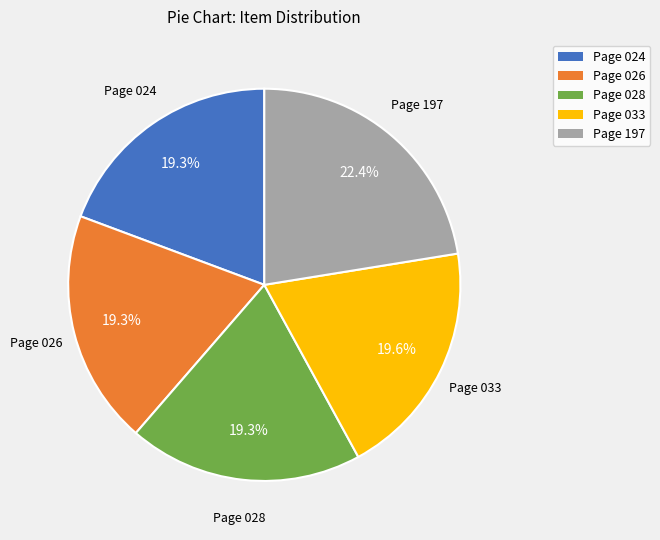

Which slice is the largest?

Page 197